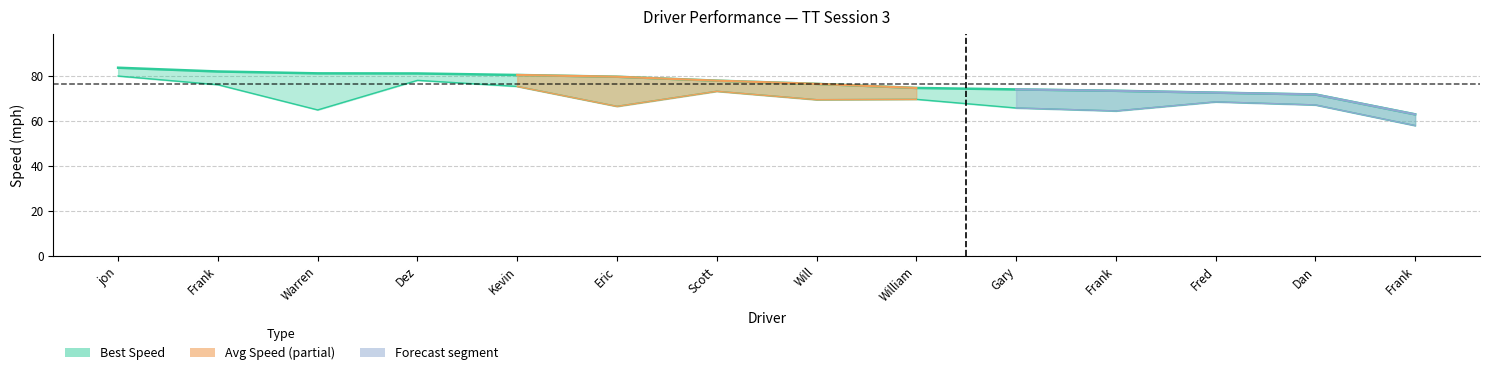

Where does the Best Lap time series first go above 77?

jon